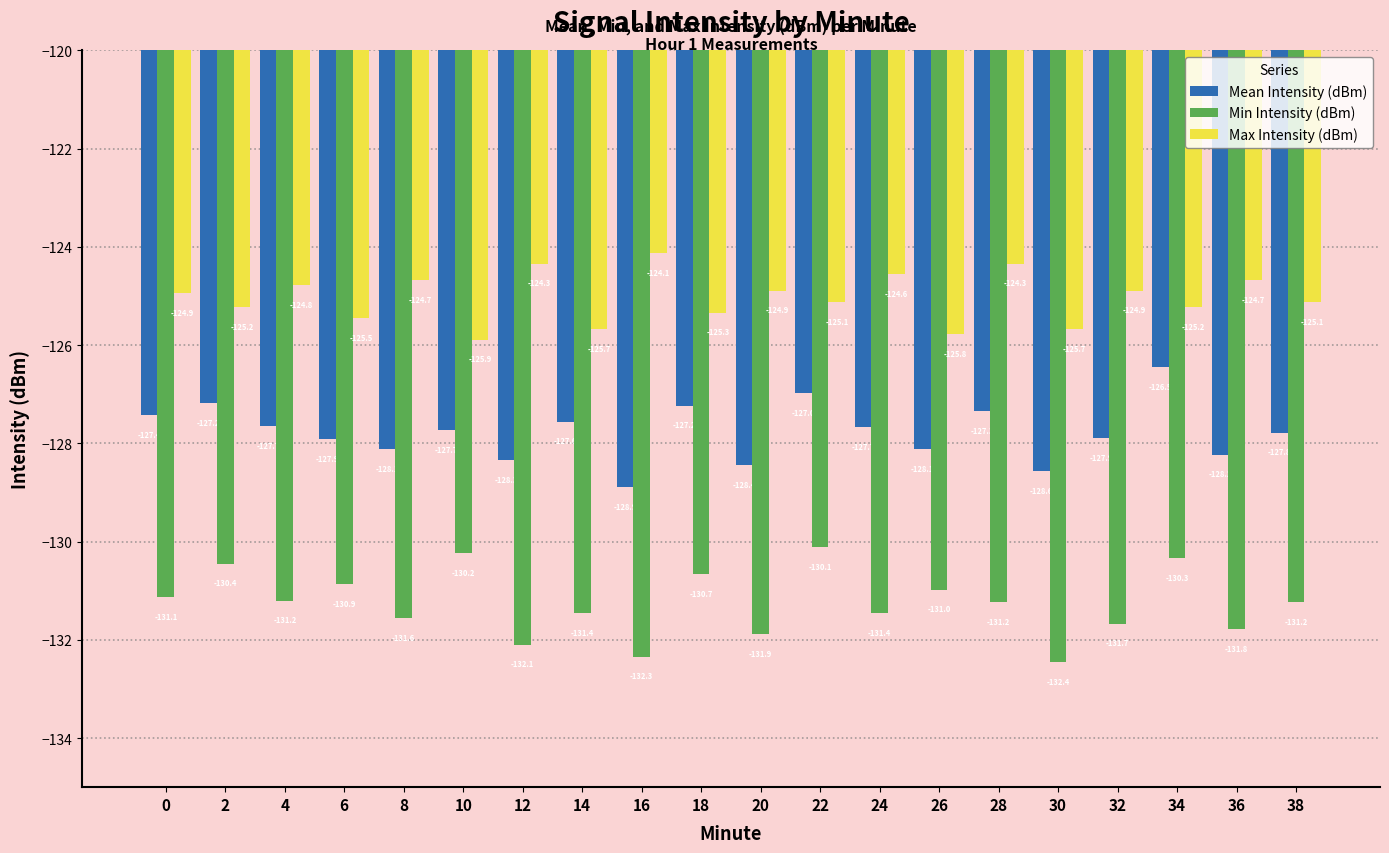

Is the value of Max Intensity (dBm) at 2 greater than the value of Mean Intensity (dBm) at 34?

Yes